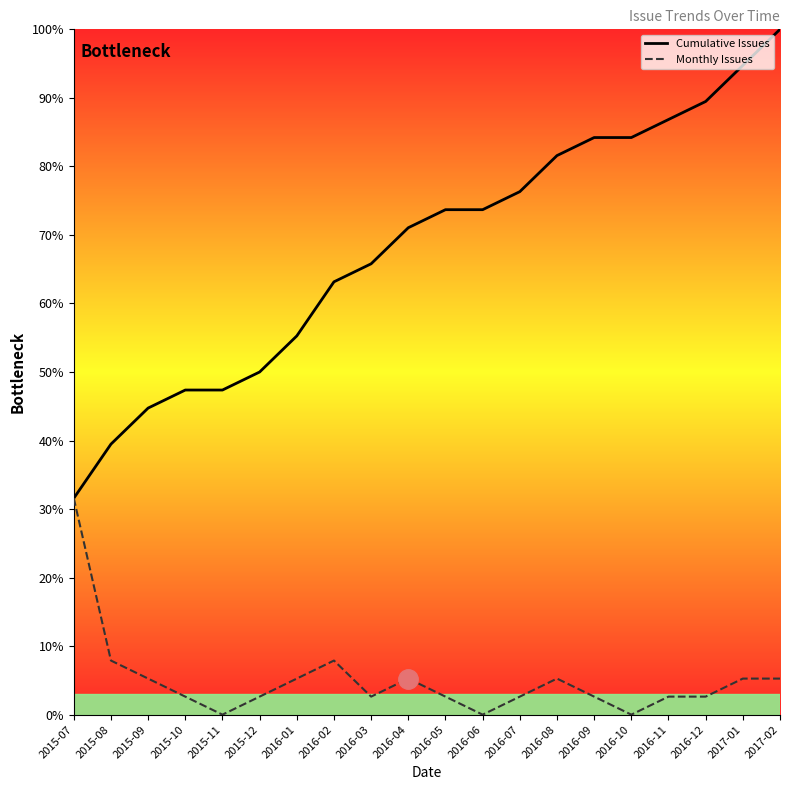

What is the value of the Cumulative Issues point at the 13th from the left?

76.3